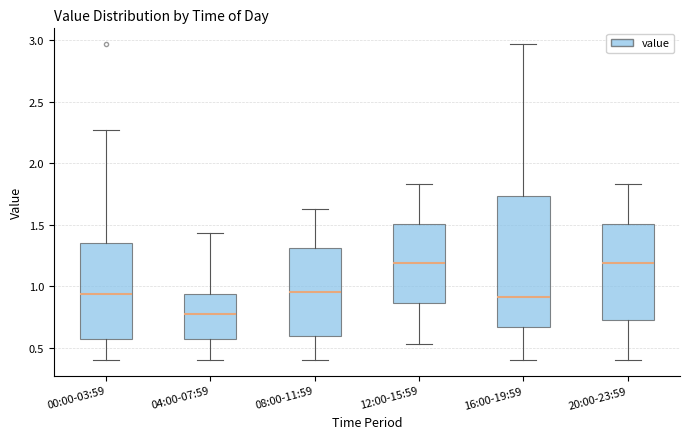

Reading left to right, transcribe this box plot: for each box, give where its median line is, the range the box spans, and where its two whiskers end, as read against the y-axis. The values are not printed on the chart, so give them approximately, as read against the axis.

00:00-03:59: median 0.95, box 0.55 to 1.35, whiskers 0.40 to 2.25
04:00-07:59: median 0.75, box 0.55 to 0.95, whiskers 0.40 to 1.45
08:00-11:59: median 0.95, box 0.60 to 1.30, whiskers 0.40 to 1.65
12:00-15:59: median 1.20, box 0.85 to 1.50, whiskers 0.55 to 1.85
16:00-19:59: median 0.90, box 0.65 to 1.75, whiskers 0.40 to 2.95
20:00-23:59: median 1.20, box 0.70 to 1.50, whiskers 0.40 to 1.85